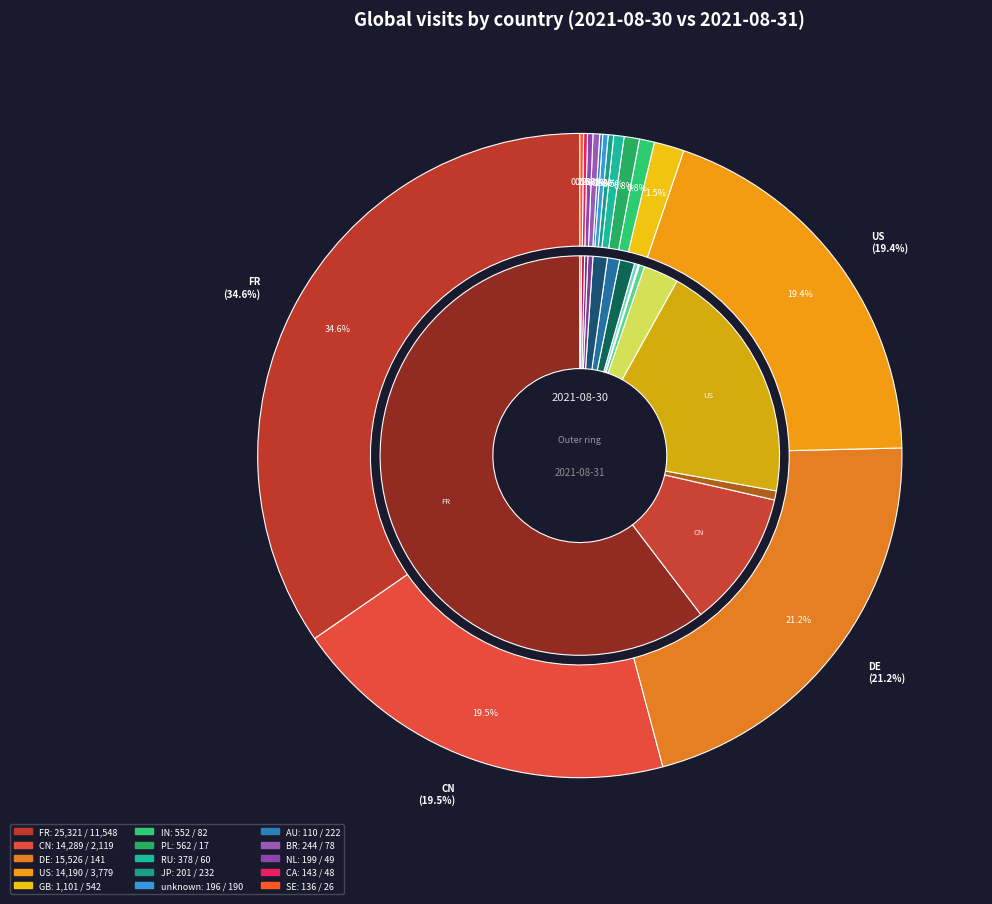

What percentage do IN and CN together represent?

20.3%